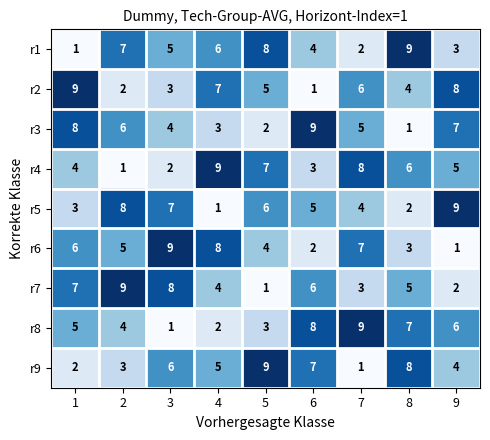

At how many categories does at least one series exceed 6?

9